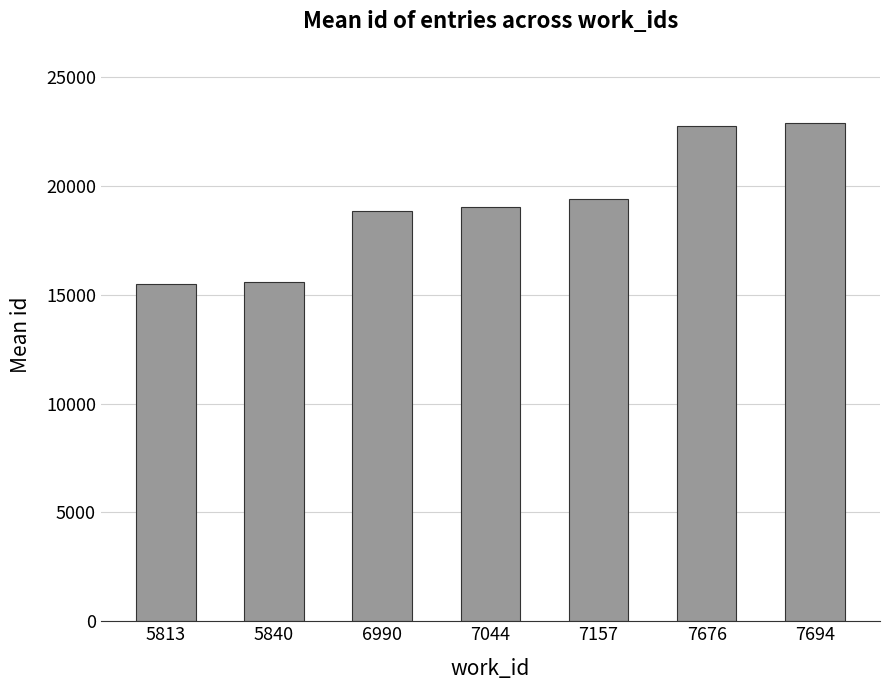

Is it true that the value at 5840 is 15569.0?

True